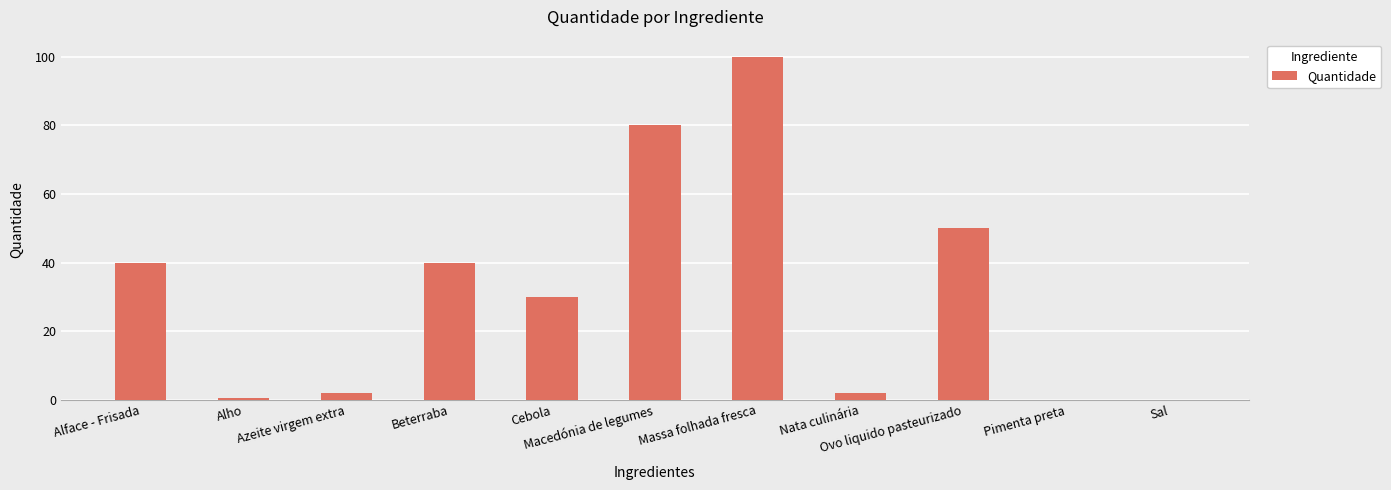

What is the sum of all values?

344.6